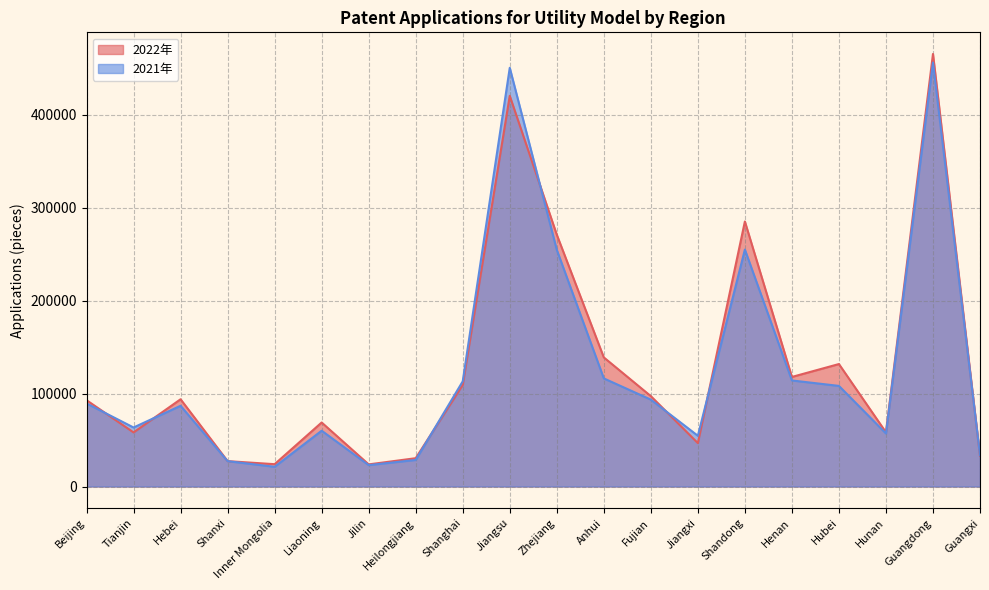

How many values in the 2022年 series are below 93903?

10